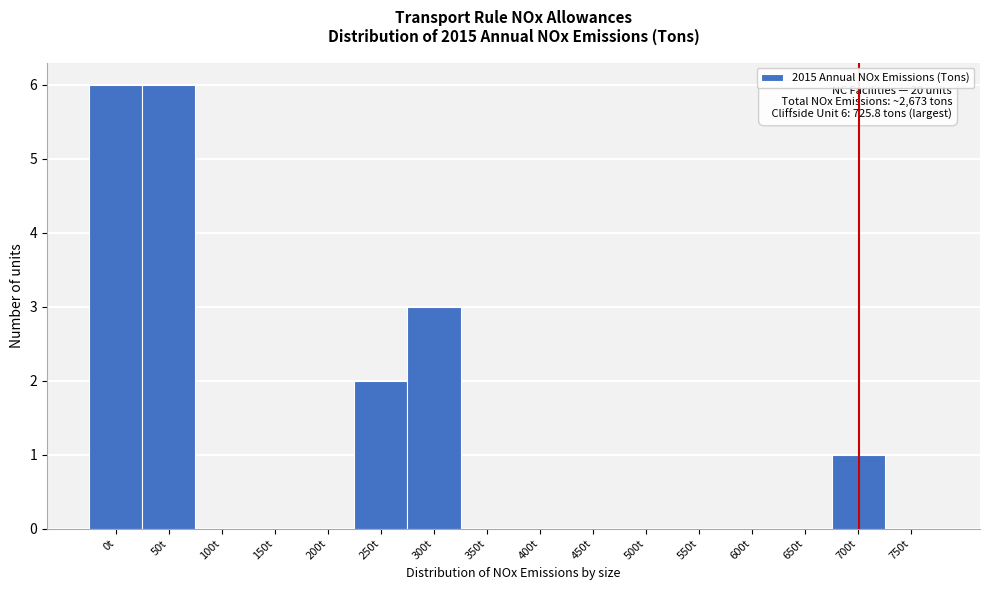

Reading right to left, what are all the values shown in this chart?

750t=0	700t=1	650t=0	600t=0	550t=0	500t=0	450t=0	400t=0	350t=0	300t=3	250t=2	200t=0	150t=0	100t=0	50t=6	0t=6